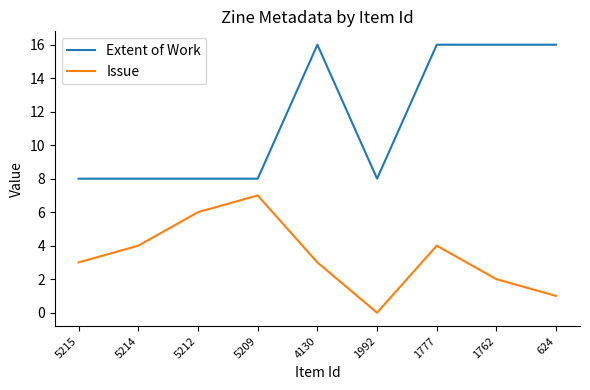

What are all the series names shown in the legend?

Extent of Work, Issue